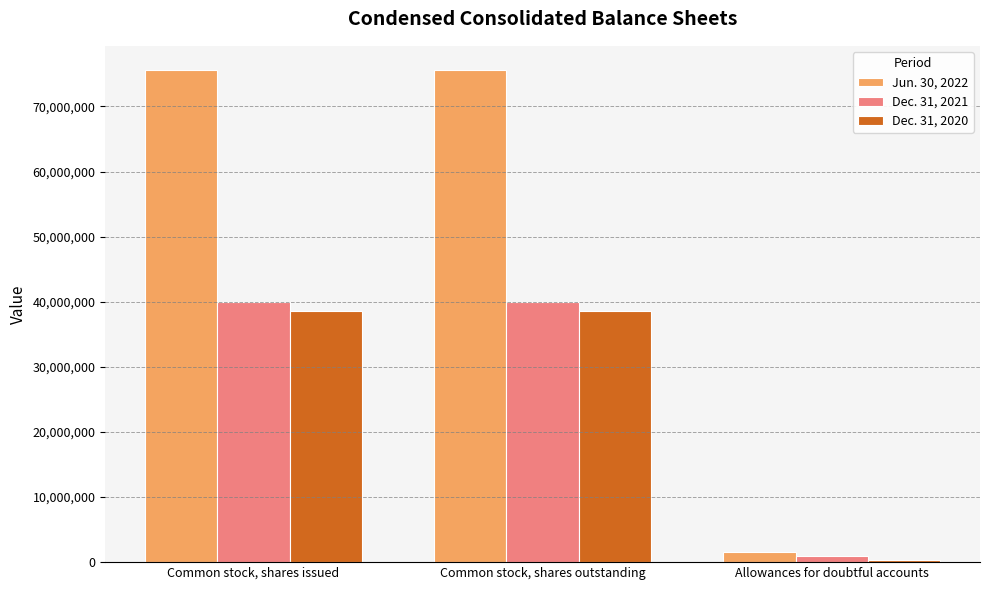

The Dec. 31, 2020 series shows 38654855 at Common stock, shares issued. True or false?

True